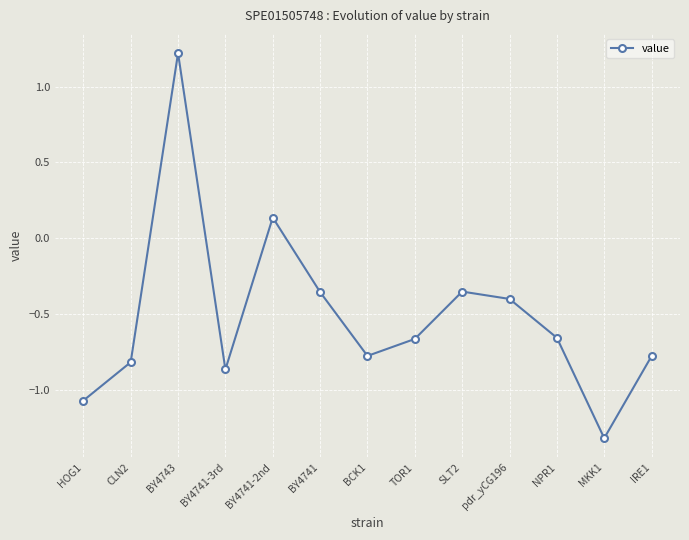

What is the label of the 5th point from the left?

BY4741-2nd